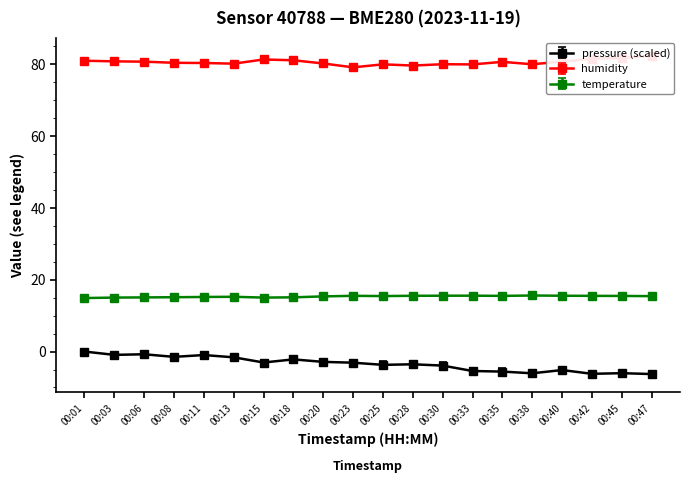

Is this an area chart (filled region under the line)?

No